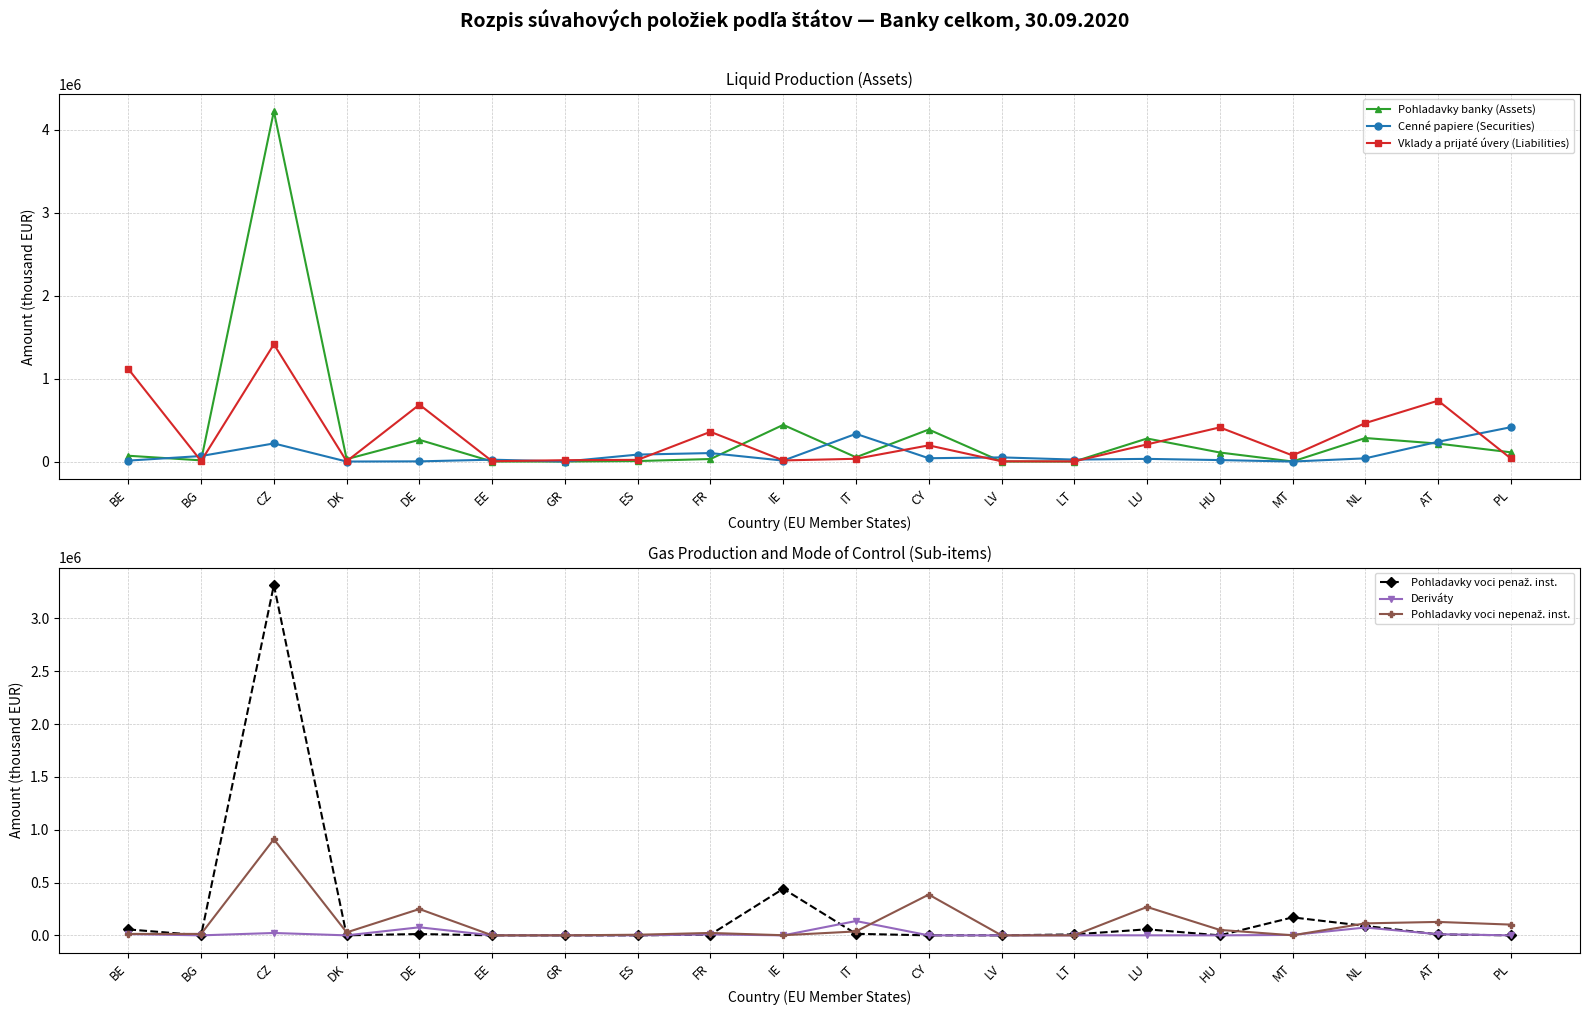

Where does the Cenné papiere (Securities) series first go above 38663?

BG